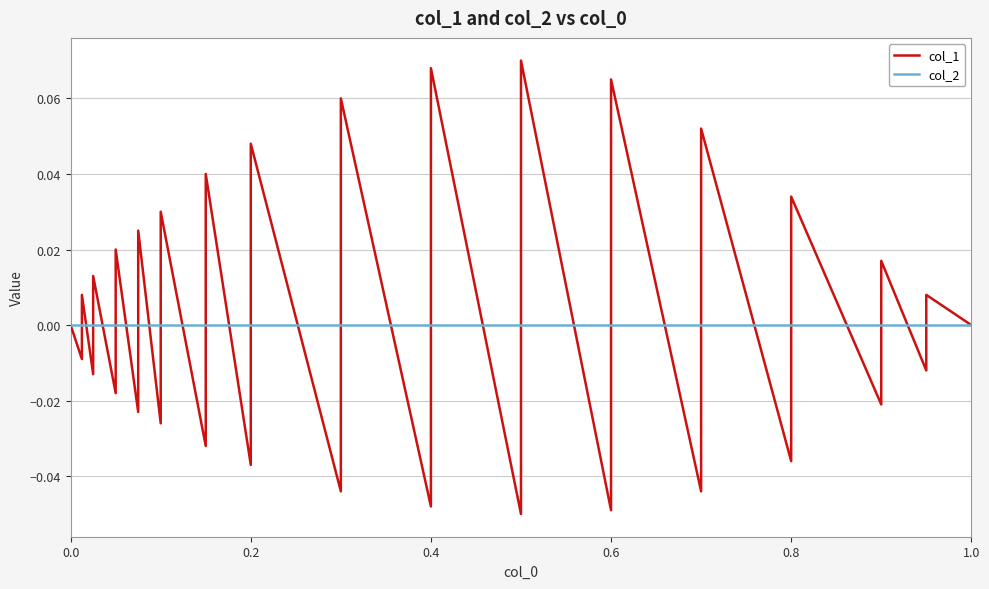

What are all the series names shown in the legend?

col_1, col_2